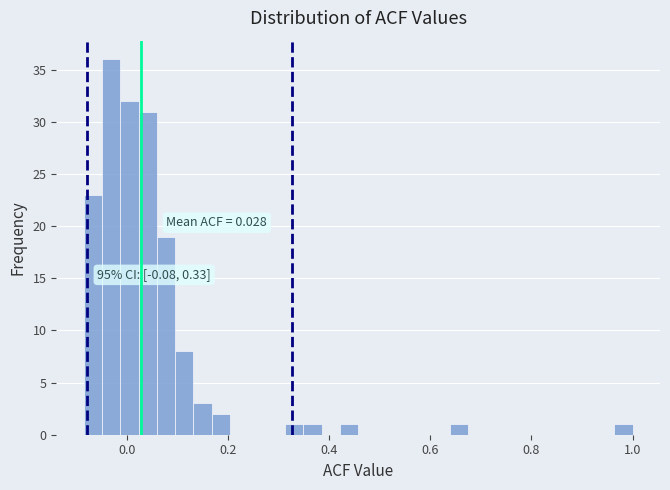

Read against the x-axis, roughly where is the centre of the tallest bar?

-0.04